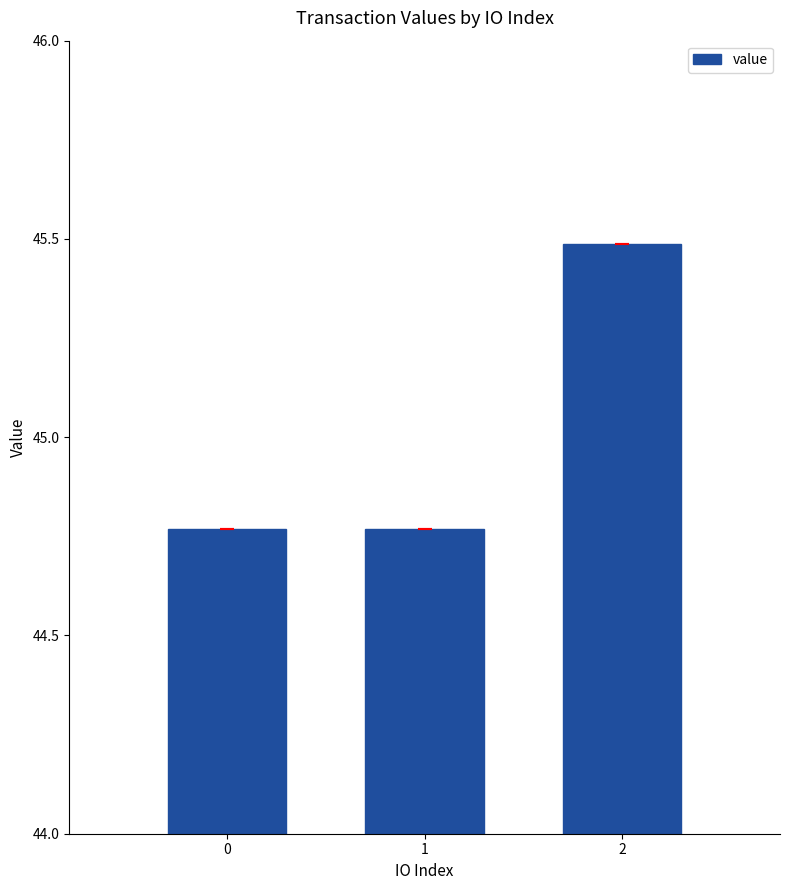

What is the ratio of the value at 0 to the value at 1?

1.0